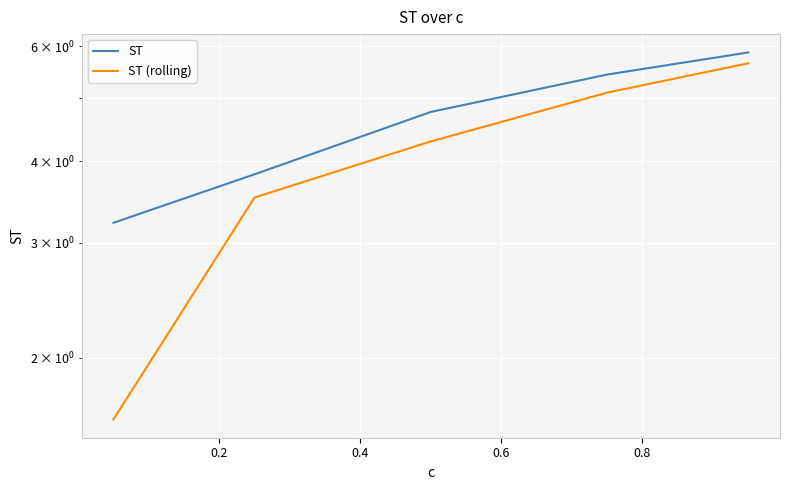

What is the maximum value for ST (rolling)?

5.7